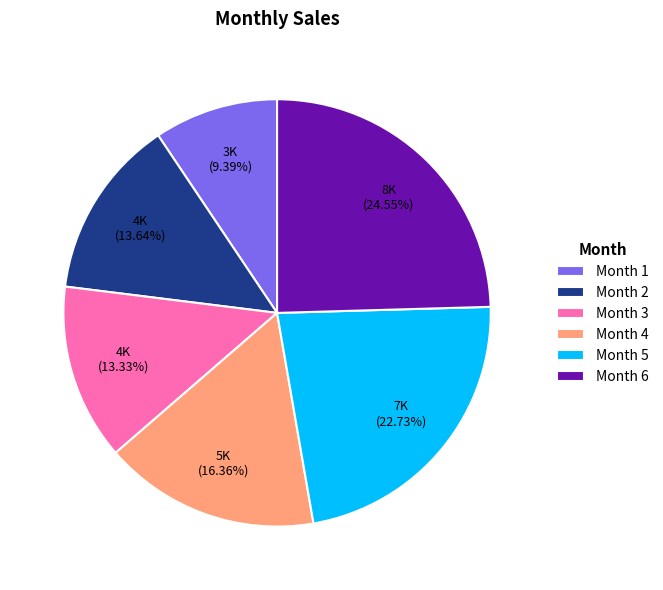

Which has a higher value, Month 4 or Month 5?

Month 5